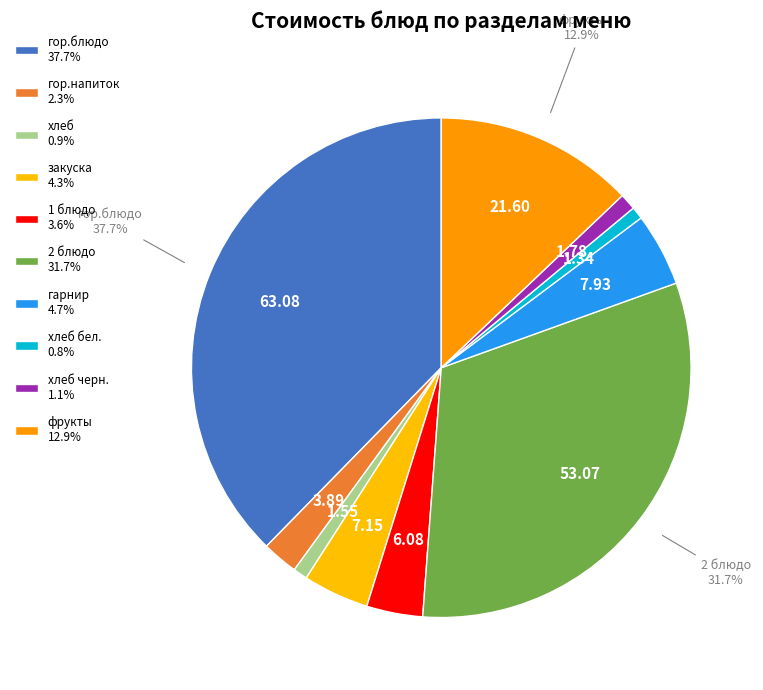

Count the number of slices in the pie.

10